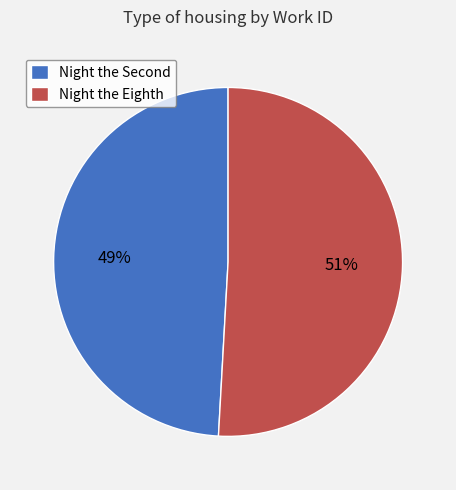

Which slice represents more than half of the pie?

Night the Eighth